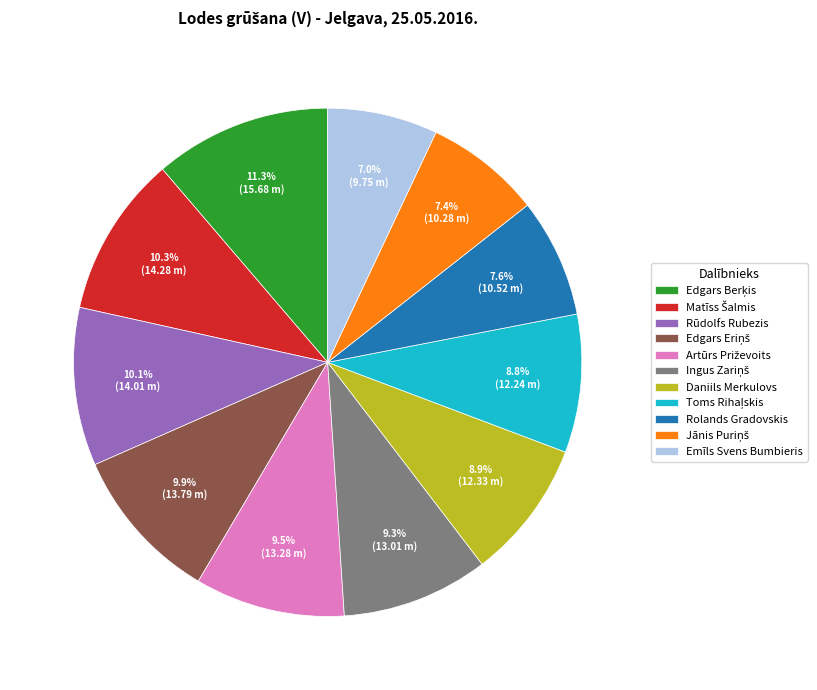

Does Rolands Gradovskis represent more than half of the total?

No